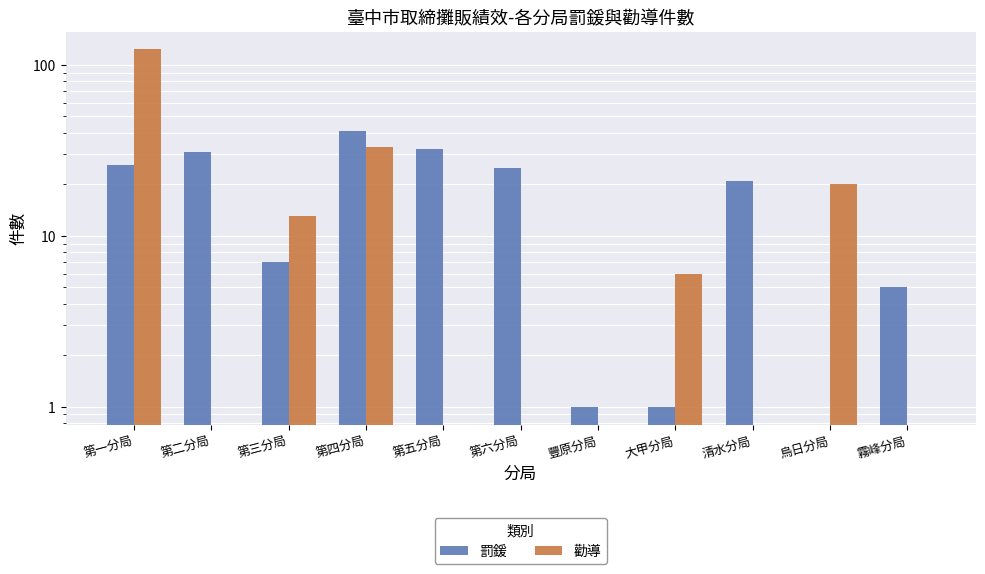

The 罰鍰 series shows 16 at 第二分局. True or false?

False